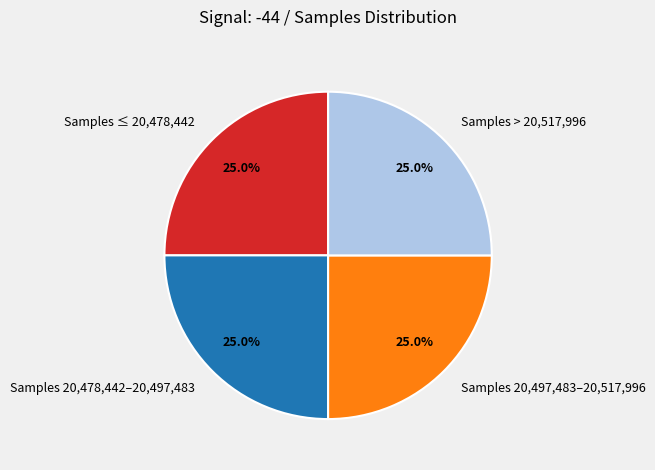

To the nearest percent, what is the average slice percentage?

25%